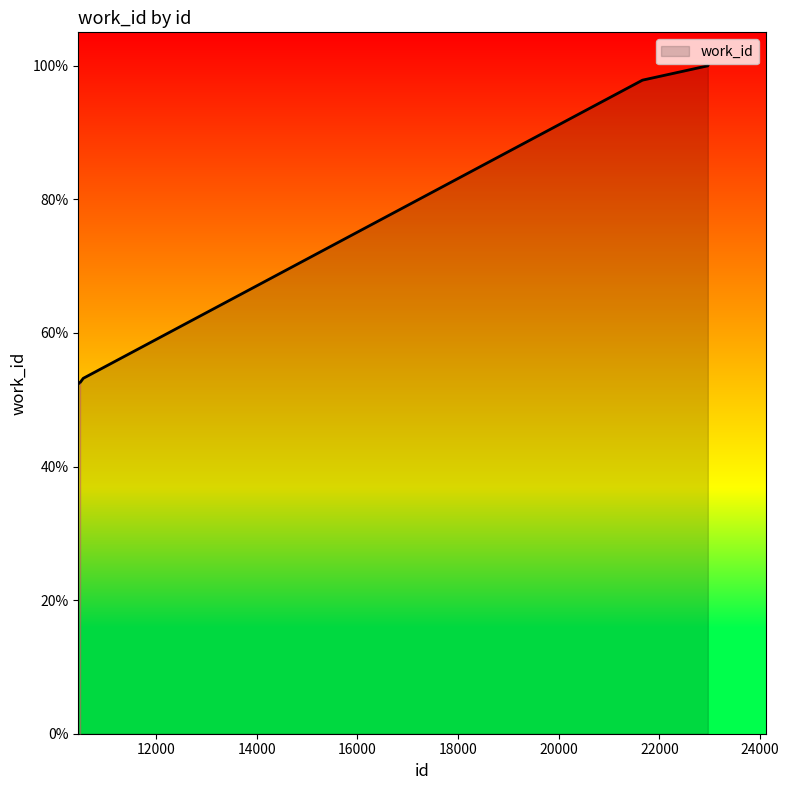

What is the minimum value shown in the chart?

52.4